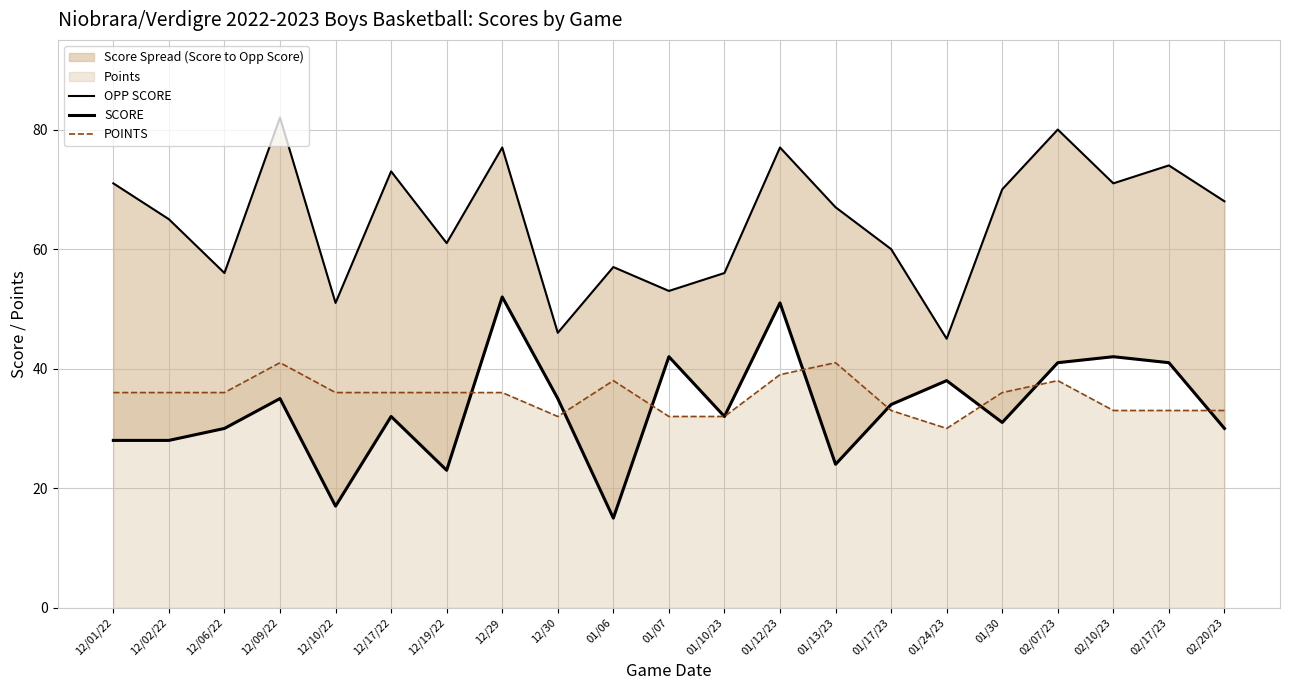

What is the greatest value displayed?

82